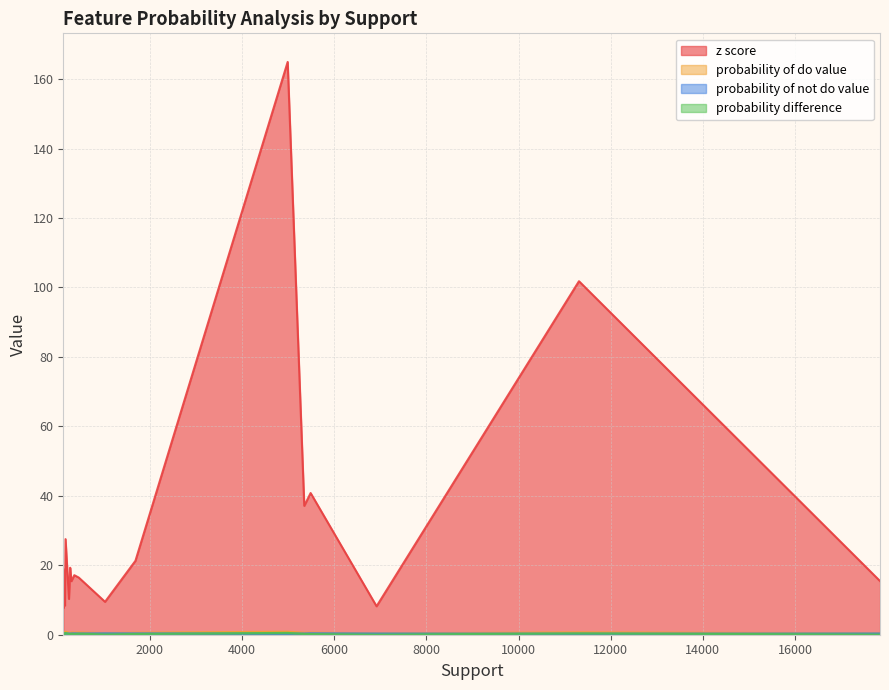

The probability difference series shows 0.1 at 360. True or false?

False